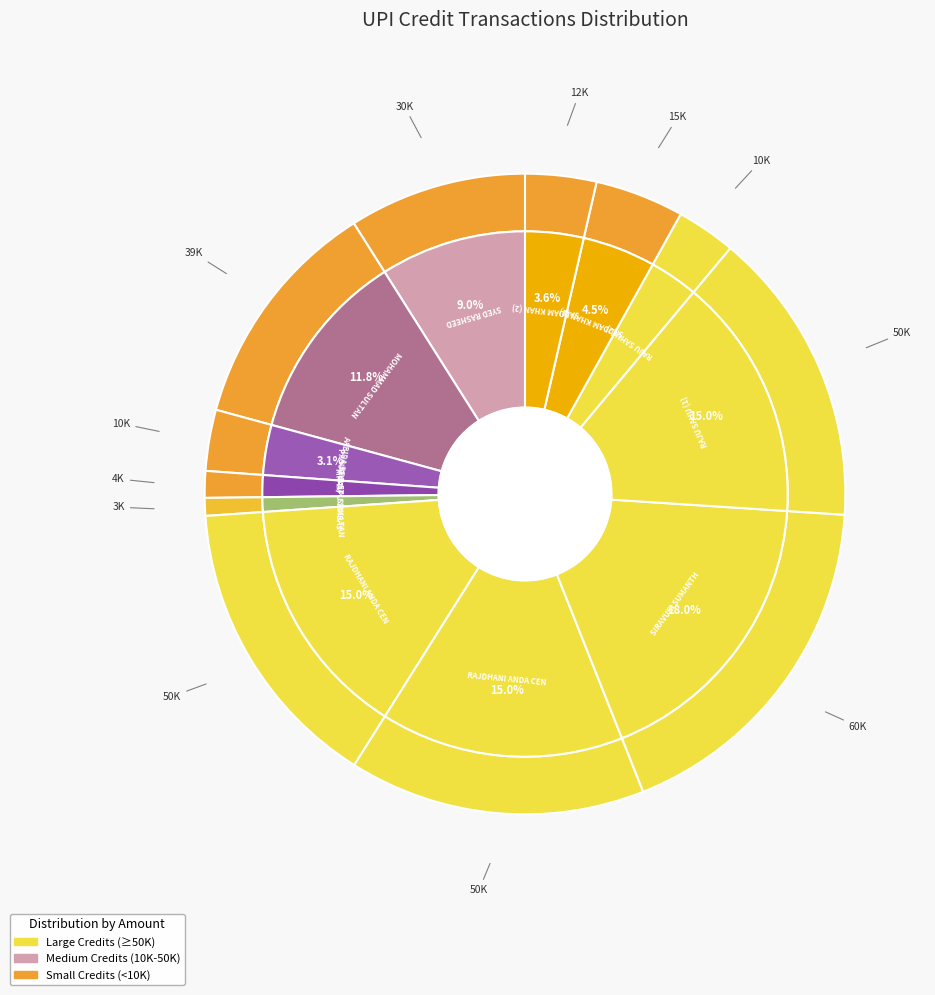

What is the ratio of the value at RAJDHANI ANDA CEN (2) to the value at AABIDA BEGAM?

4.9